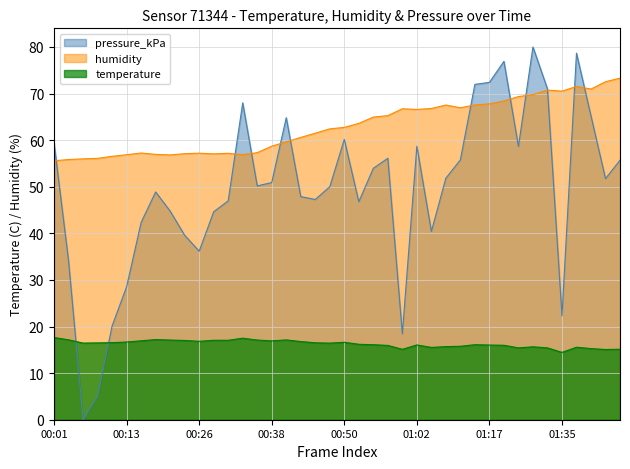

Which series has the largest total across all categories?

humidity